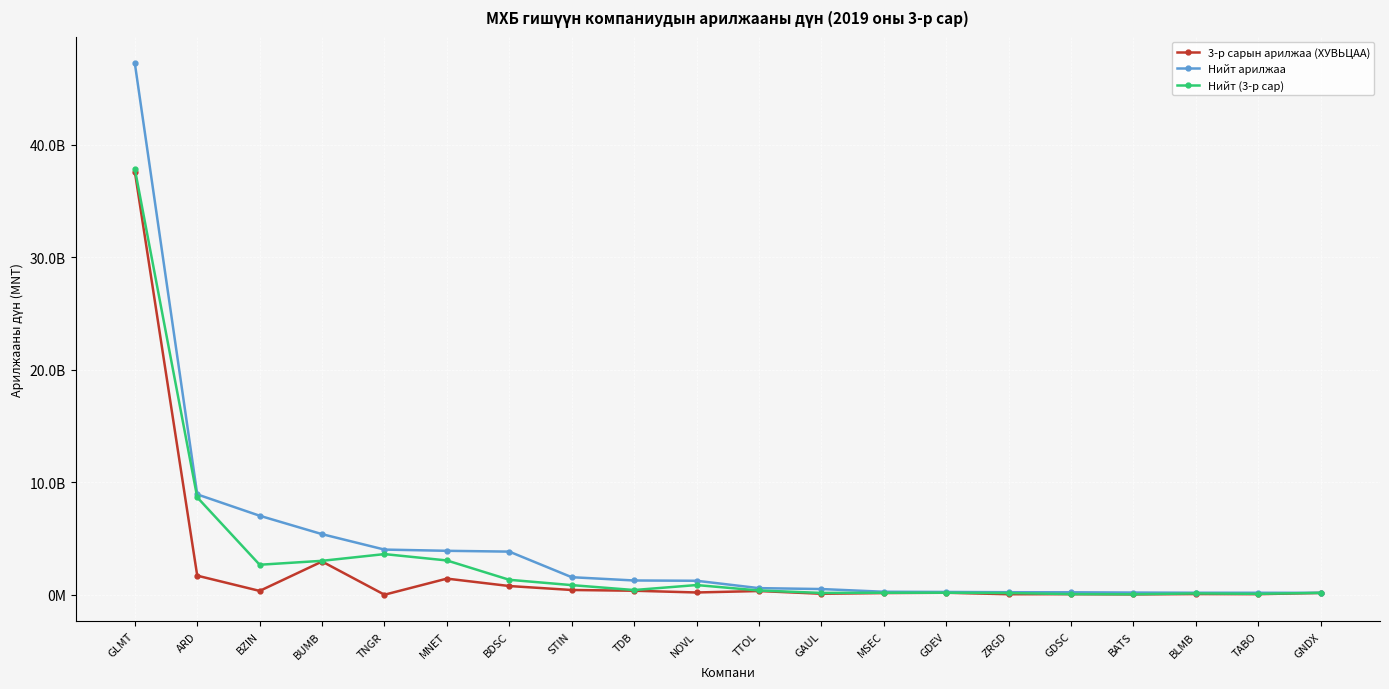

True or false: Нийт (3-р сар) and Нийт арилжаа cross at least once.

False